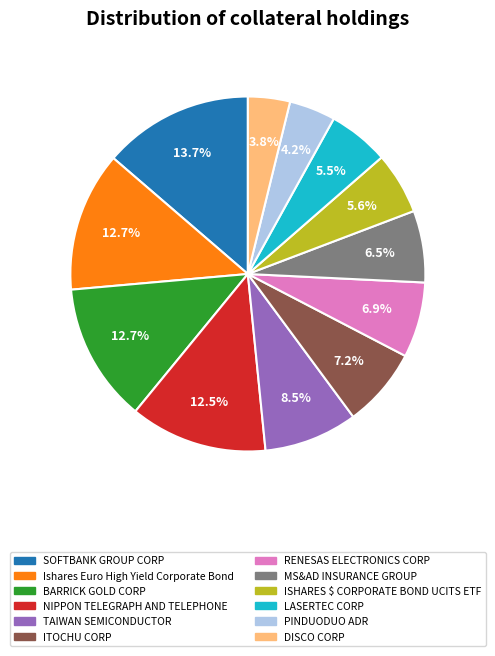

The ITOCHU CORP slice represents 19% of the pie. True or false?

False